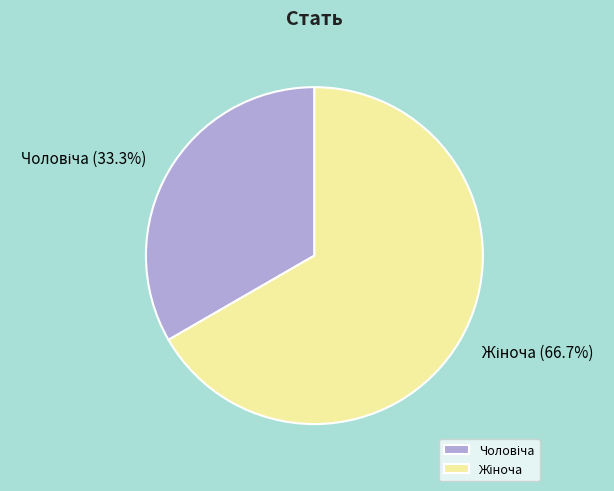

Is there a majority slice in this chart?

Yes